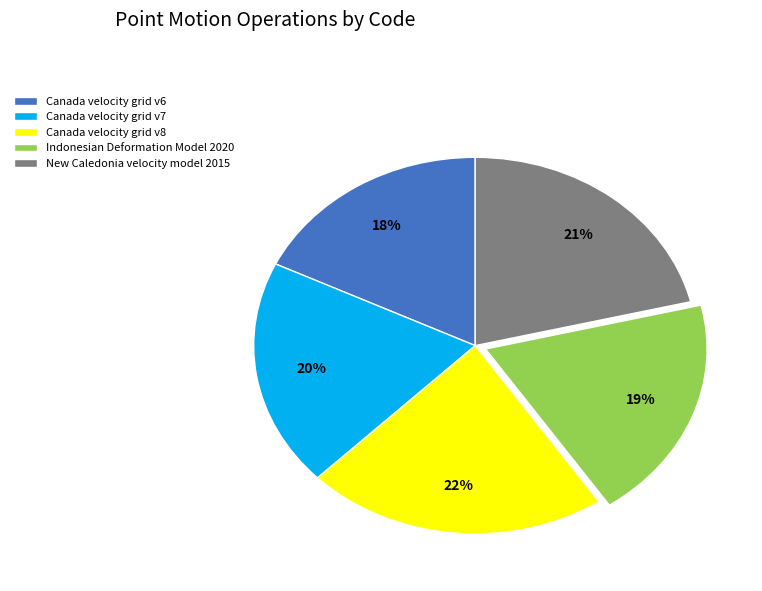

Combined, do Canada velocity grid v7 and New Caledonia velocity model 2015 account for over 50%?

No